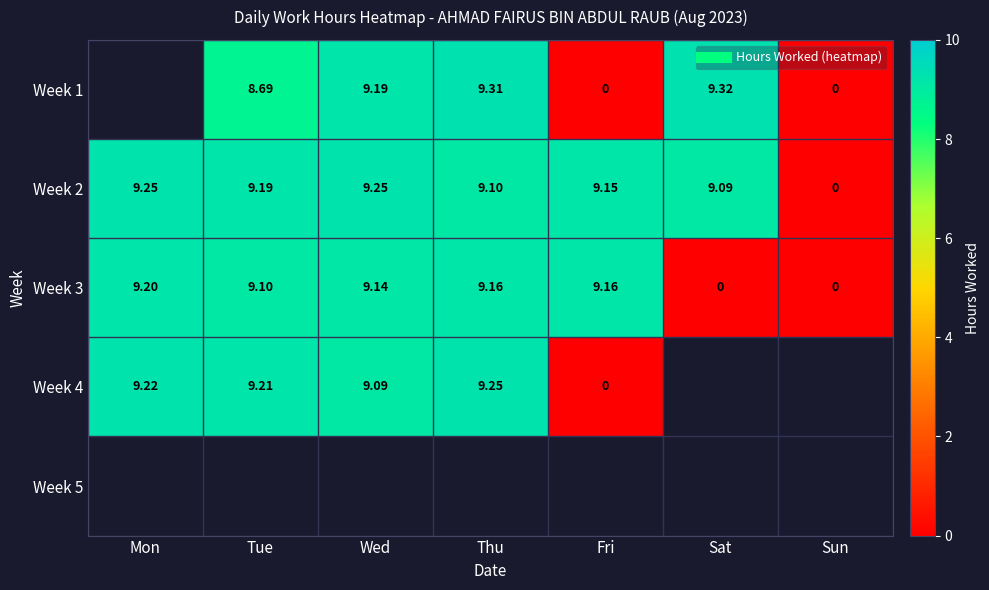

What is the average value of the Week 2 series?

7.9